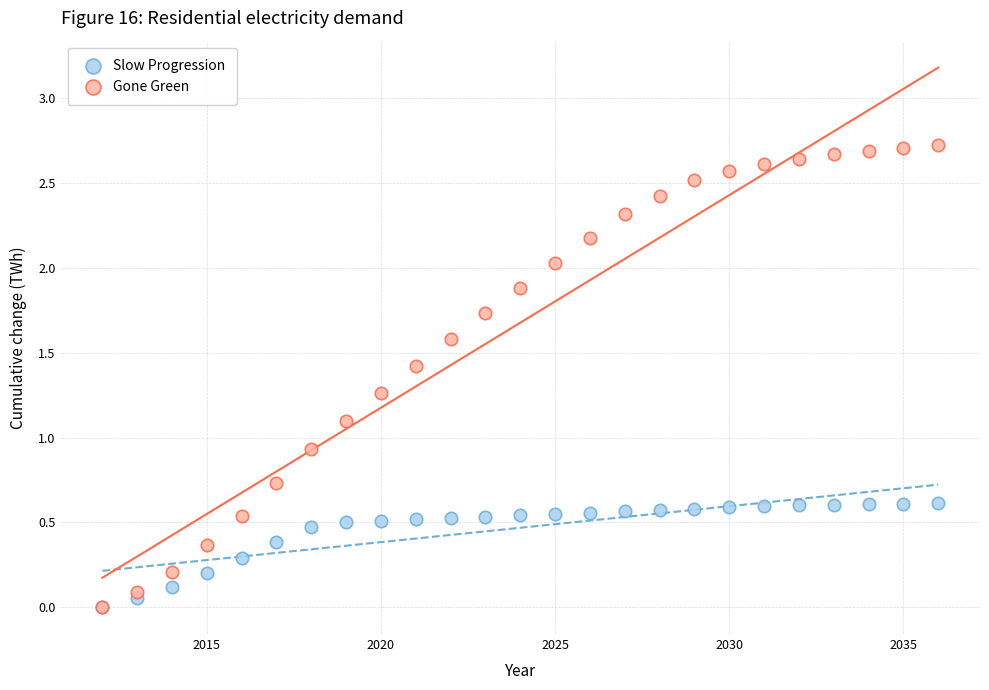

What are all the series names shown in the legend?

Slow Progression, Gone Green